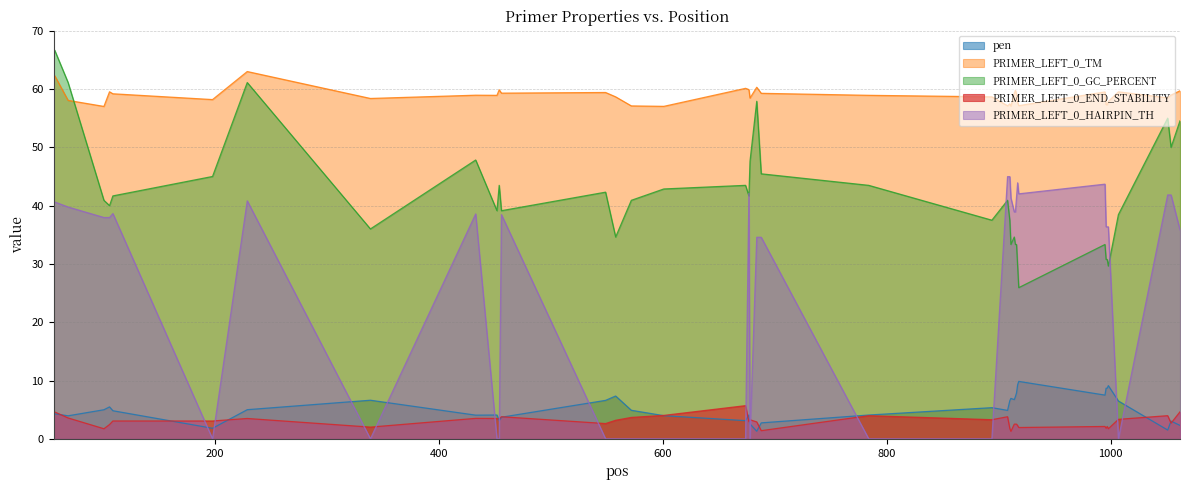

Reading right to left, extract all data points from this chart.

pen: 1062=2.3	1054=3.0	1051=1.5	1007=6.5	998=9.1	997=8.7	996=8.7	995=7.5	918=9.9	917=9.3	916=7.9	915=7.2	914=6.7	911=6.9	910=6.5	908=4.9	894=5.3	784=4.1	688=2.7	684=1.3	678=2.6	677=4.1	674=3.1	601=4.0	572=4.9	558=7.3	549=6.6	456=3.7	454=3.1	452=4.1	433=4.1	339=6.6	229=5.0	198=1.8	109=4.8	106=5.5	101=5.0	69=4.0	57=4.3	56=4.3
PRIMER_LEFT_0_TM: 1062=59.7	1054=59.0	1051=58.5	1007=59.5	998=57.9	997=57.3	996=57.3	995=59.5	918=57.1	917=57.7	916=59.1	915=59.8	914=59.3	911=57.1	910=57.5	908=57.1	894=58.7	784=58.9	688=59.3	684=60.3	678=58.4	677=59.9	674=60.1	601=57.0	572=57.1	558=58.7	549=59.4	456=59.3	454=59.9	452=58.9	433=58.9	339=58.4	229=63.0	198=58.2	109=59.2	106=59.5	101=57.0	69=58.0	57=62.3	56=62.3
PRIMER_LEFT_0_GC_PERCENT: 1062=54.5	1054=50.0	1051=55.0	1007=38.5	998=29.6	997=30.8	996=30.8	995=33.3	918=25.9	917=29.6	916=33.3	915=33.3	914=34.6	911=33.3	910=37.5	908=40.9	894=37.5	784=43.5	688=45.5	684=57.9	678=47.6	677=41.7	674=43.5	601=42.9	572=40.9	558=34.6	549=42.3	456=39.1	454=43.5	452=39.1	433=47.8	339=36.0	229=61.1	198=45.0	109=41.7	106=40.0	101=40.9	69=61.1	57=66.7	56=66.7
PRIMER_LEFT_0_END_STABILITY: 1062=4.6	1054=2.7	1051=4.0	1007=3.3	998=1.7	997=2.1	996=1.8	995=2.1	918=1.9	917=2.3	916=2.5	915=2.5	914=2.5	911=1.3	910=1.8	908=3.8	894=3.3	784=4.0	688=1.4	684=2.9	678=3.3	677=2.9	674=5.7	601=4.0	572=3.7	558=3.2	549=2.6	456=3.8	454=3.4	452=3.5	433=3.5	339=2.0	229=3.5	198=3.1	109=3.1	106=2.5	101=1.7	69=3.6	57=4.6	56=4.4
PRIMER_LEFT_0_HAIRPIN_TH: 1062=35.8	1054=41.8	1051=41.8	1007=0.0	998=36.4	997=36.4	996=36.4	995=43.7	918=42.0	917=43.9	916=41.5	915=38.9	914=38.9	911=41.3	910=45.0	908=45.0	894=0.0	784=0.0	688=34.6	684=34.6	678=0.0	677=42.1	674=0.0	601=0.0	572=0.0	558=0.0	549=0.0	456=38.5	454=0.0	452=0.0	433=38.6	339=0.0	229=40.8	198=0.0	109=38.6	106=38.0	101=38.0	69=39.8	57=40.6	56=40.6